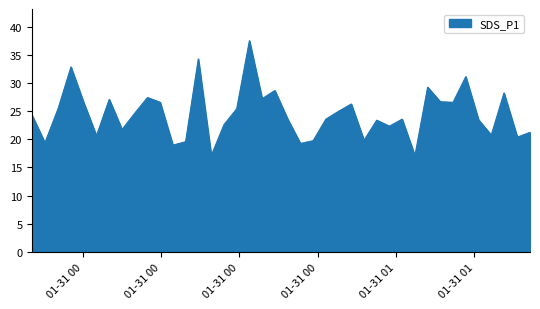

What is the smallest value displayed?

17.1